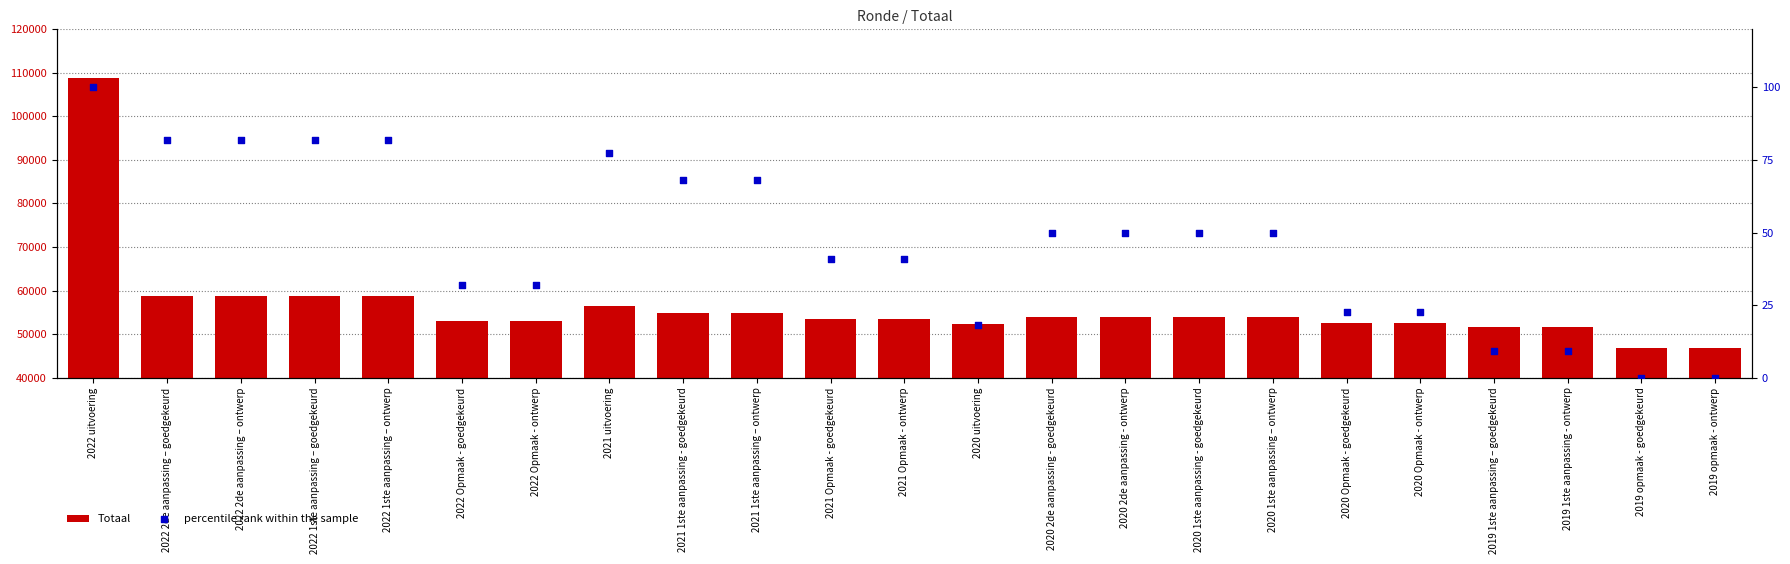

Which series has the largest Y range (max minus min)?

Totaal